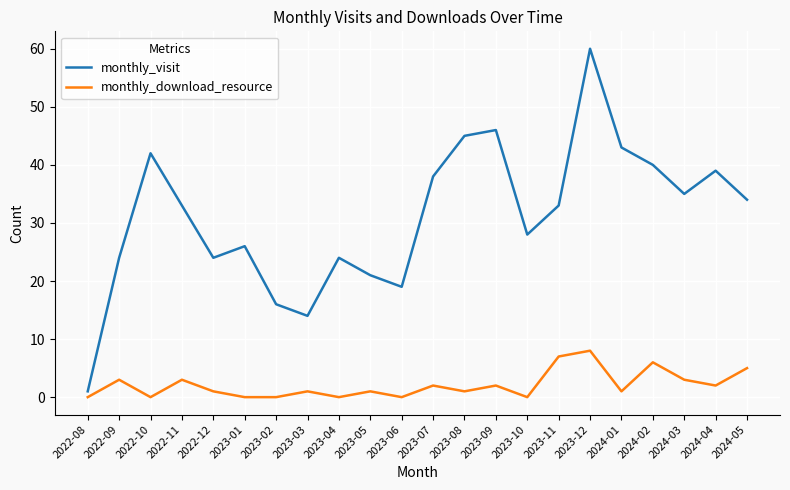

At which category is the sum across all series the highest?

2023-12